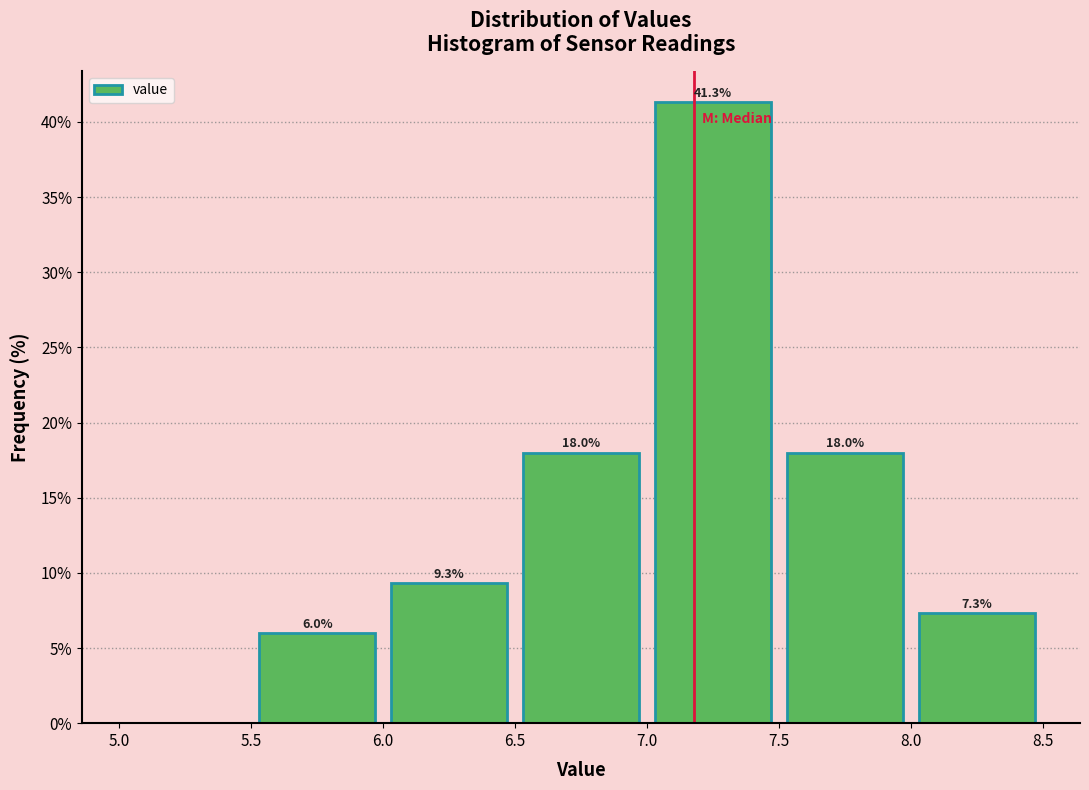

Which range on the x-axis has the tallest bar?

7.0 to 7.5